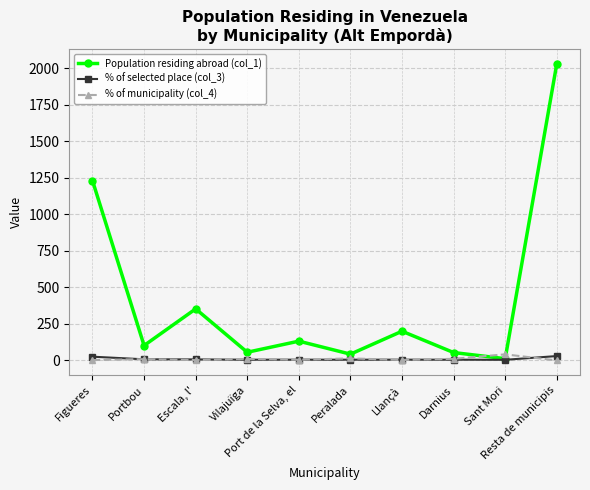

What position from the left is Portbou?

2